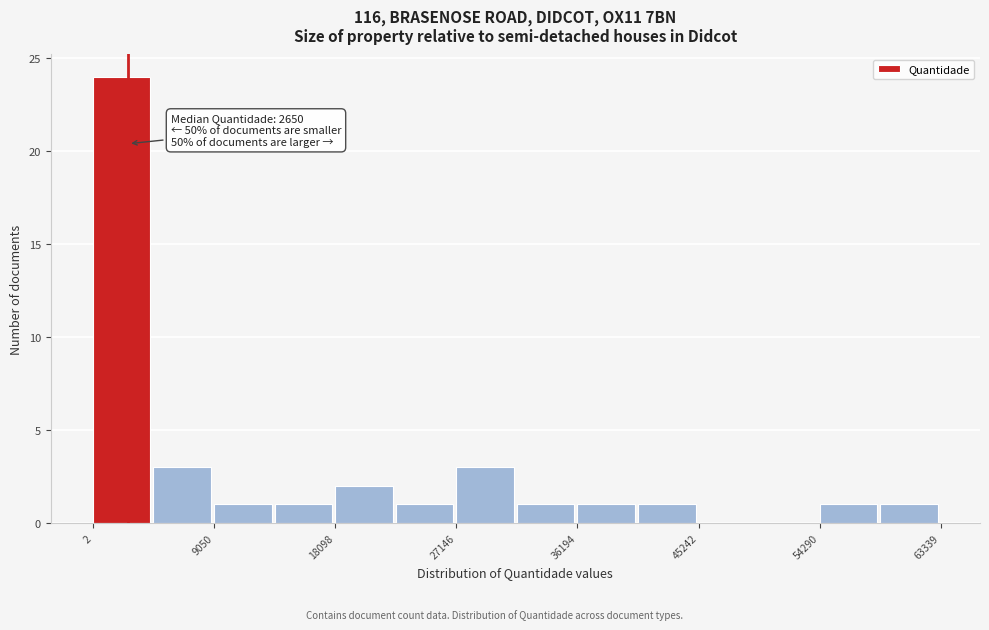

Which range on the x-axis has the tallest bar?

0 to 5000